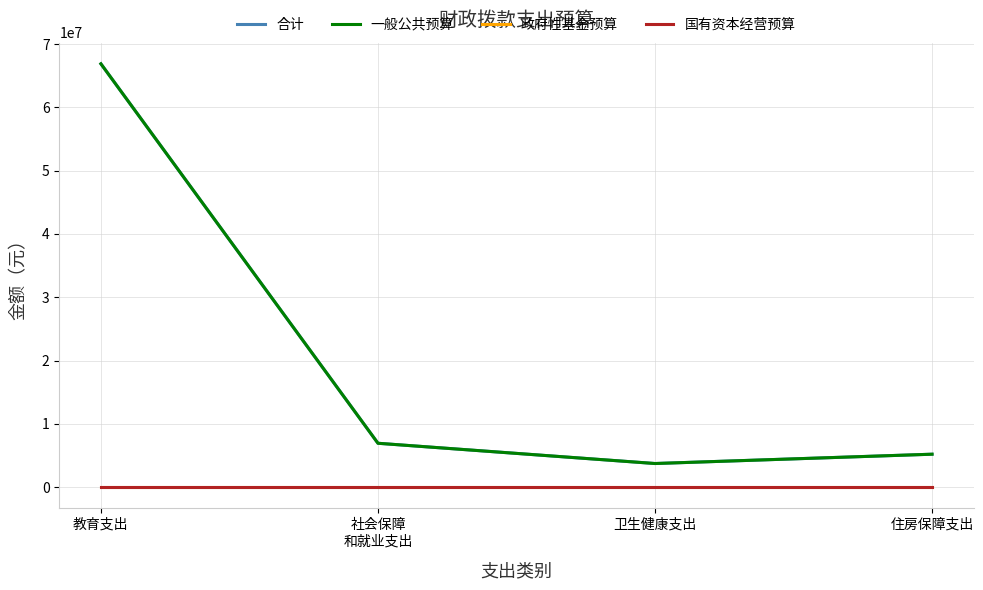

Does the chart display data point markers on the line(s)?

No